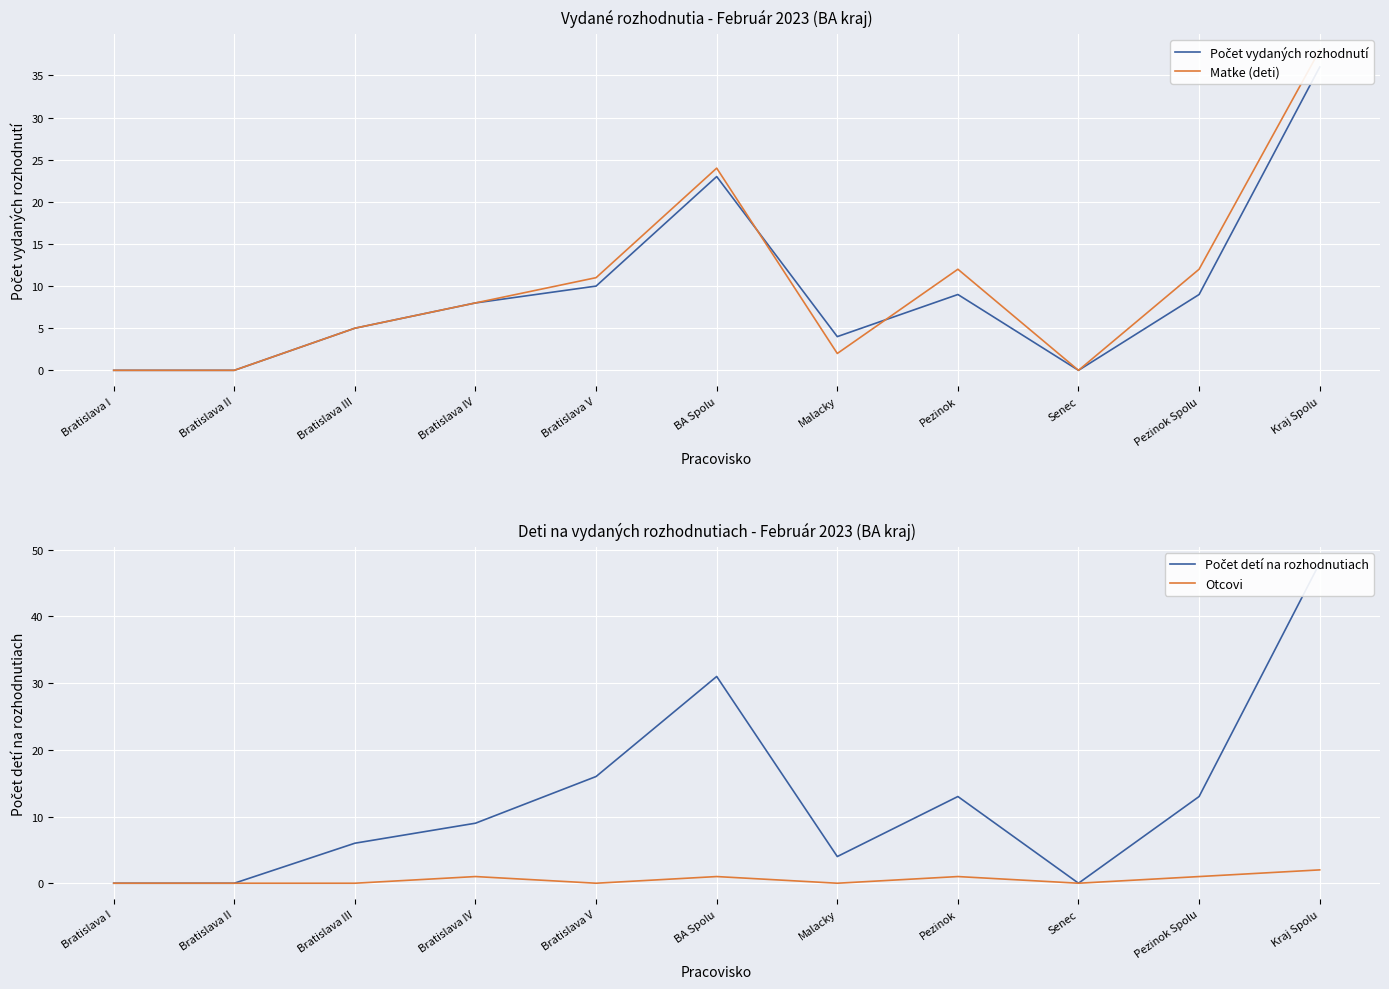

True or false: Počet vydaných rozhodnutí has more than 0 interior local peaks.

True